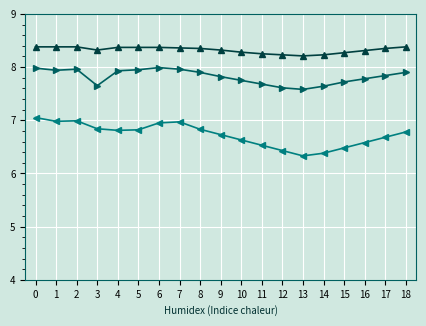

What is the total value across all series at 17?

22.9